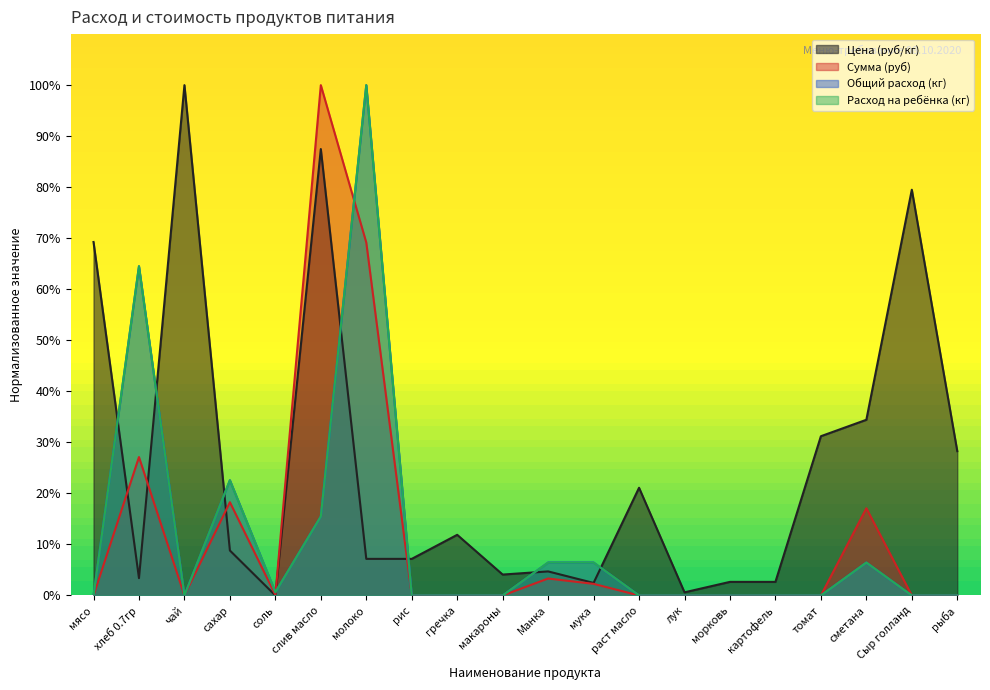

What is the difference between the second highest and minimum values in the Сумма (руб) series?

69.2